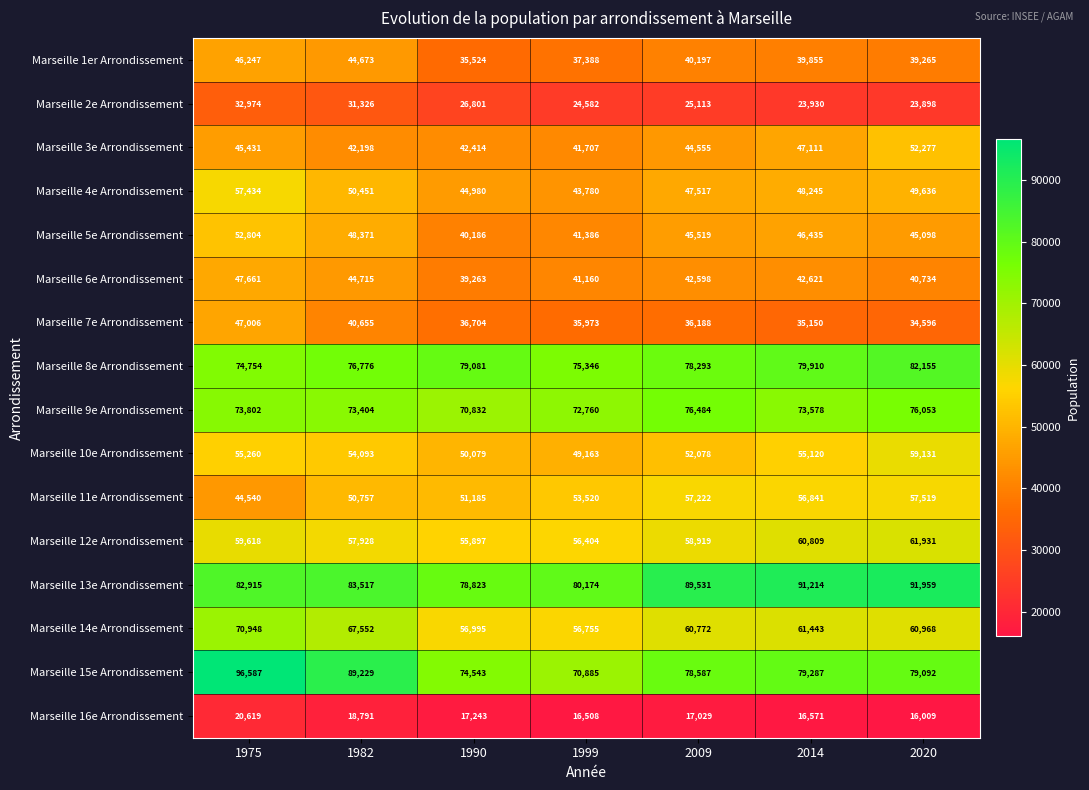

Between 2009 and 2020, which series saw the biggest shift?

Marseille 3e Arrondissement